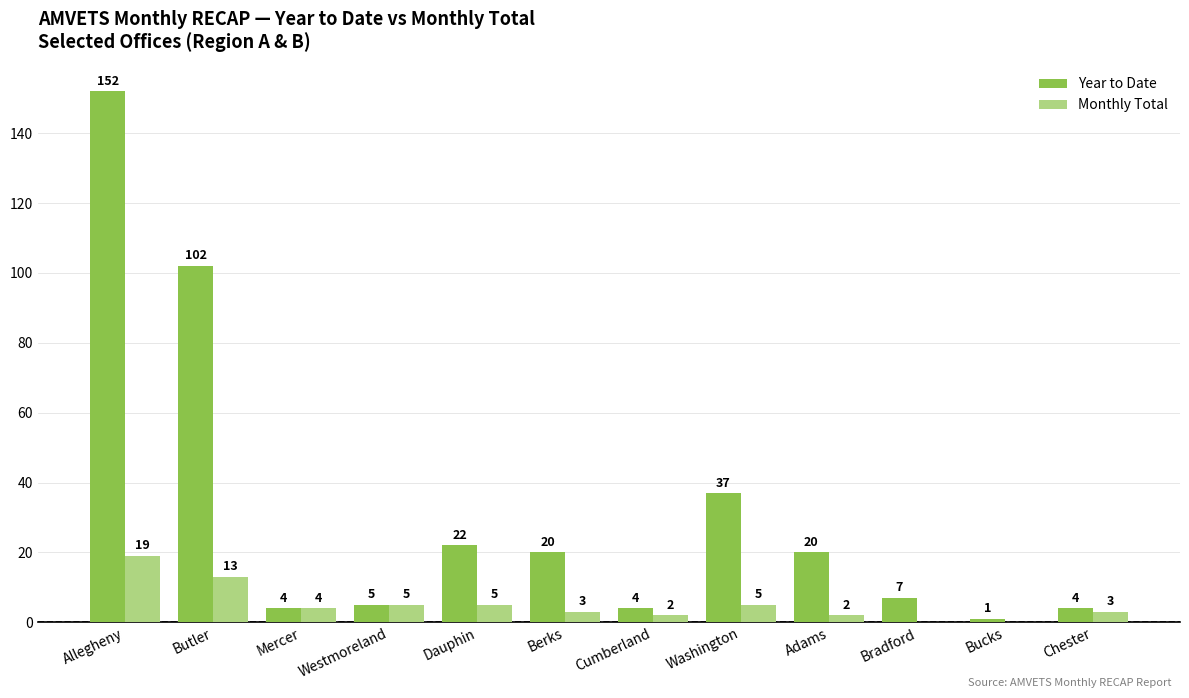

Are the bars grouped side by side (vs. stacked)?

Yes